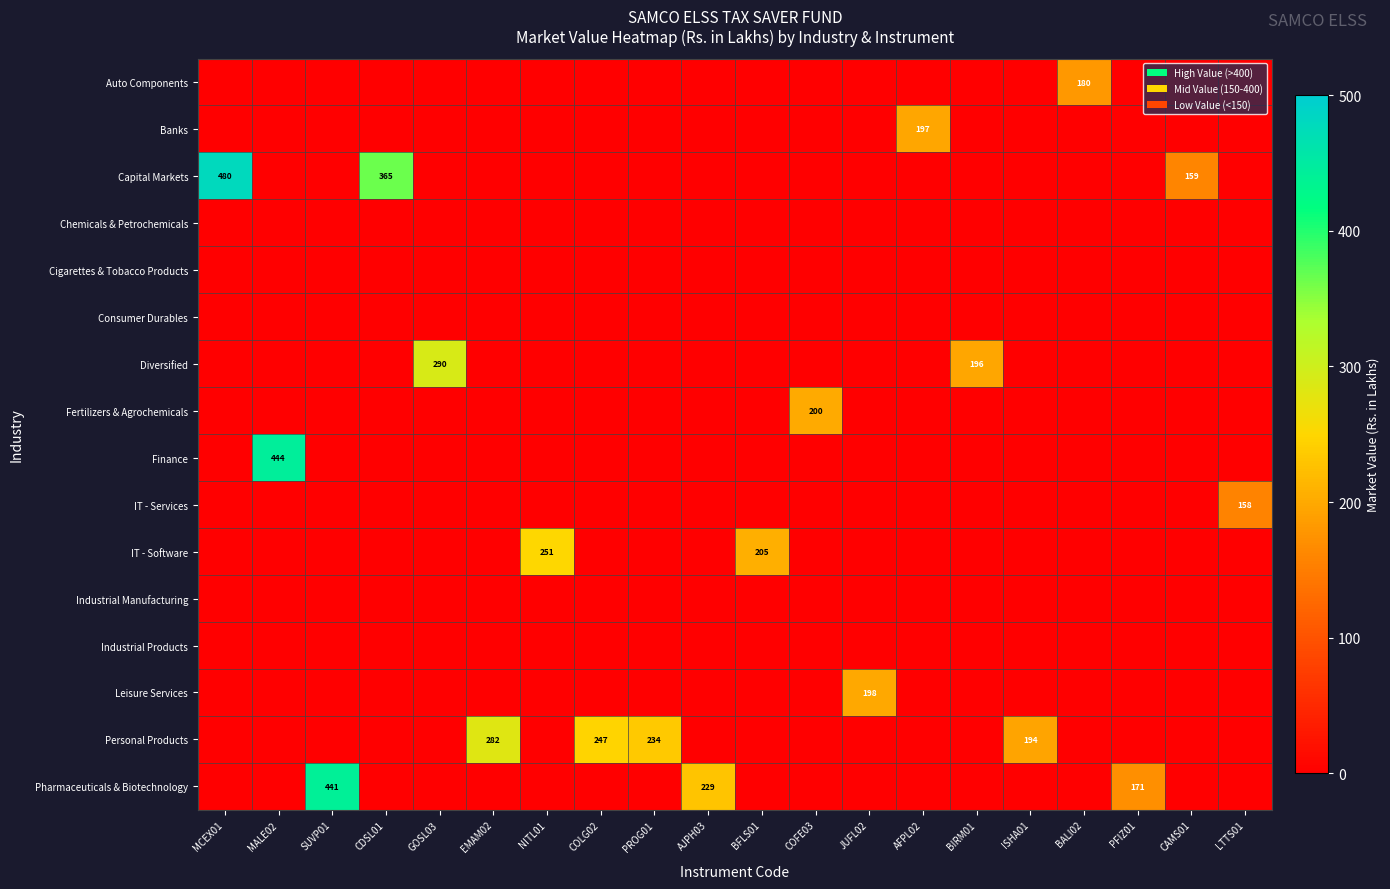

At which category is the sum across all series the highest?

MCEX01